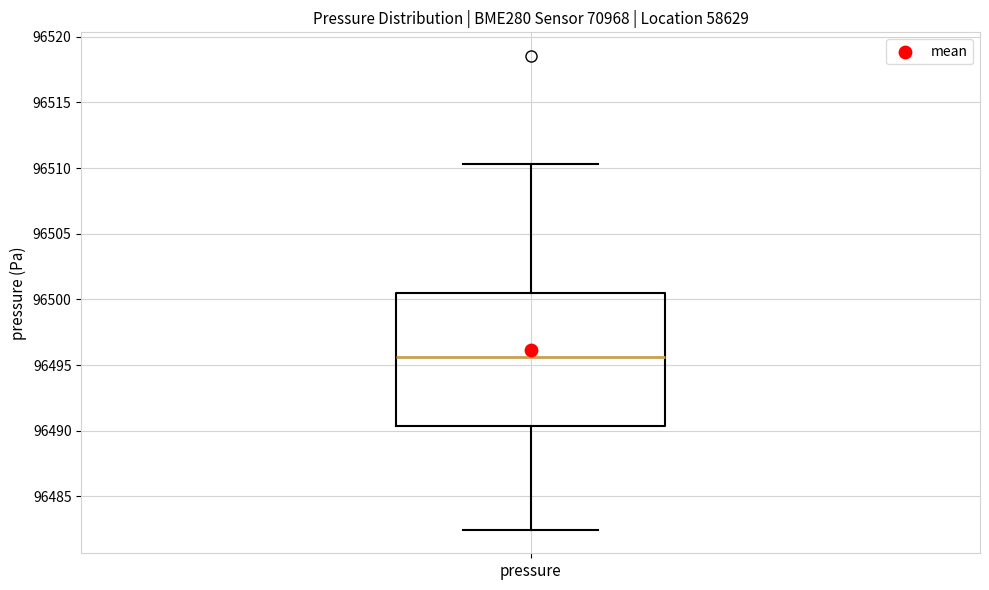

Where is the upper edge of the box for pressure on the y-axis? The values are not printed on the chart, so give them approximately, as read against the axis.

96500.5